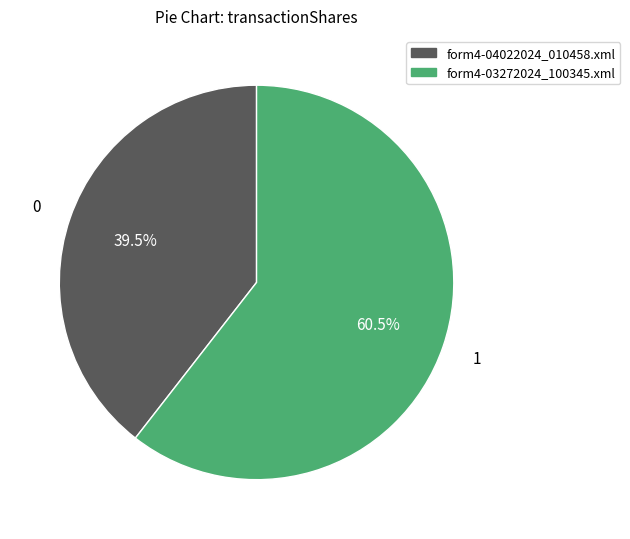

Is form4-03272024_100345.xml the majority of the pie?

Yes